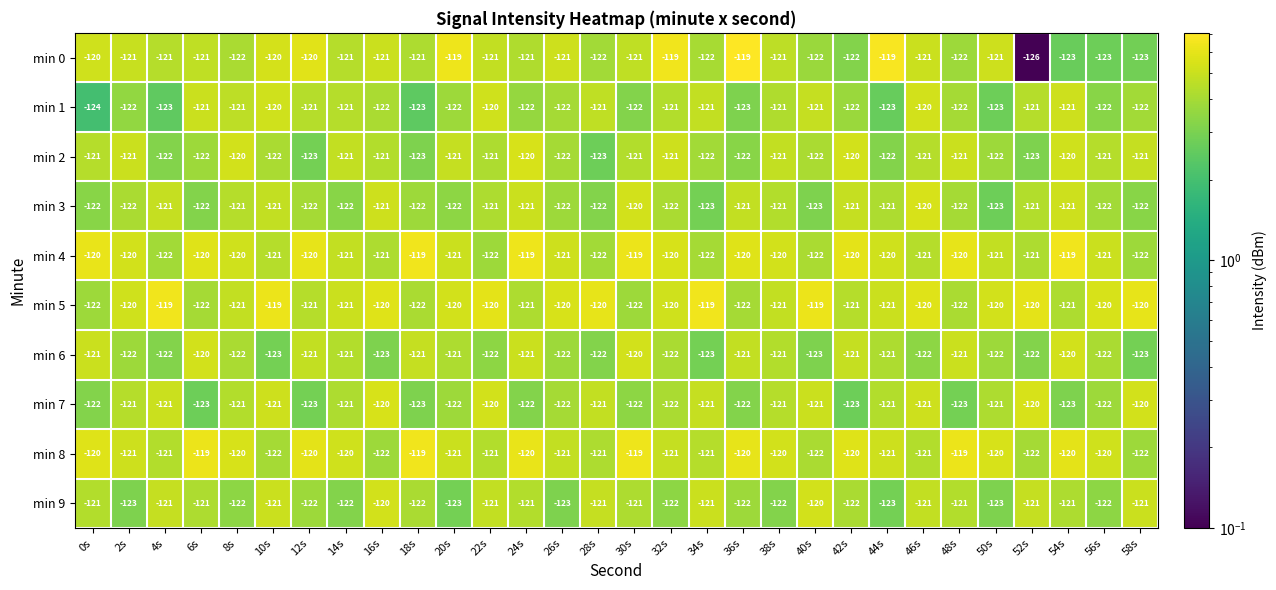

How many series are shown in this chart?

10